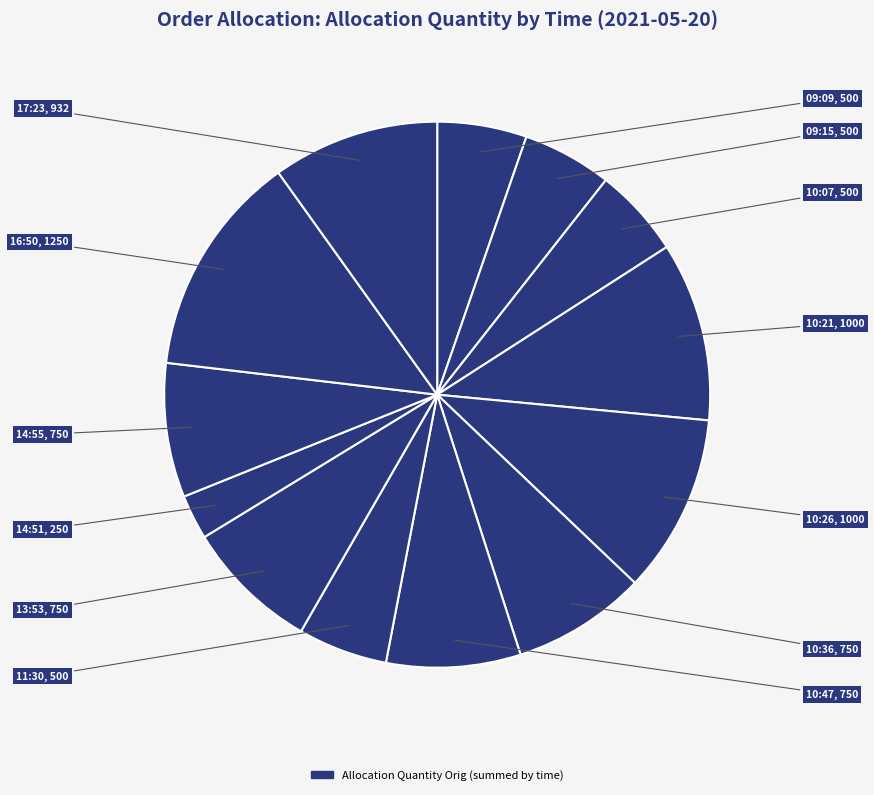

How many segments does this pie chart have?

13